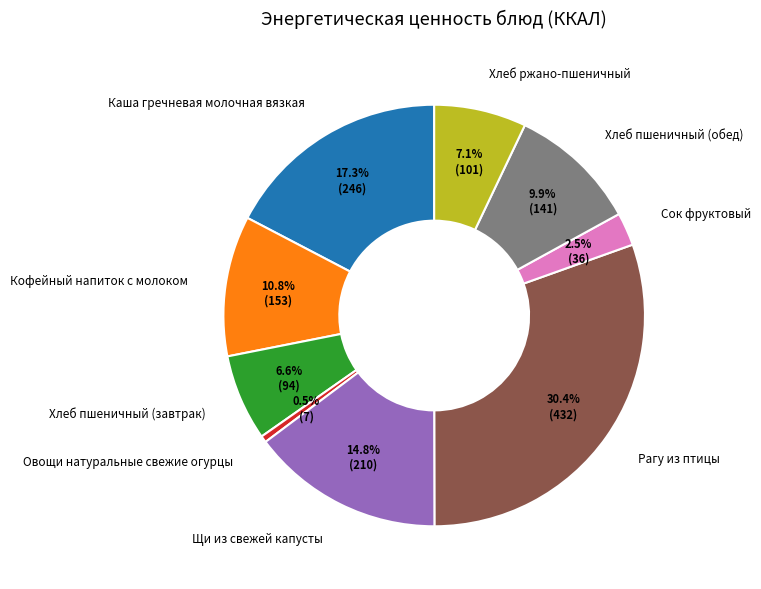

Does Хлеб пшеничный (завтрак) account for over 50% of the chart?

No